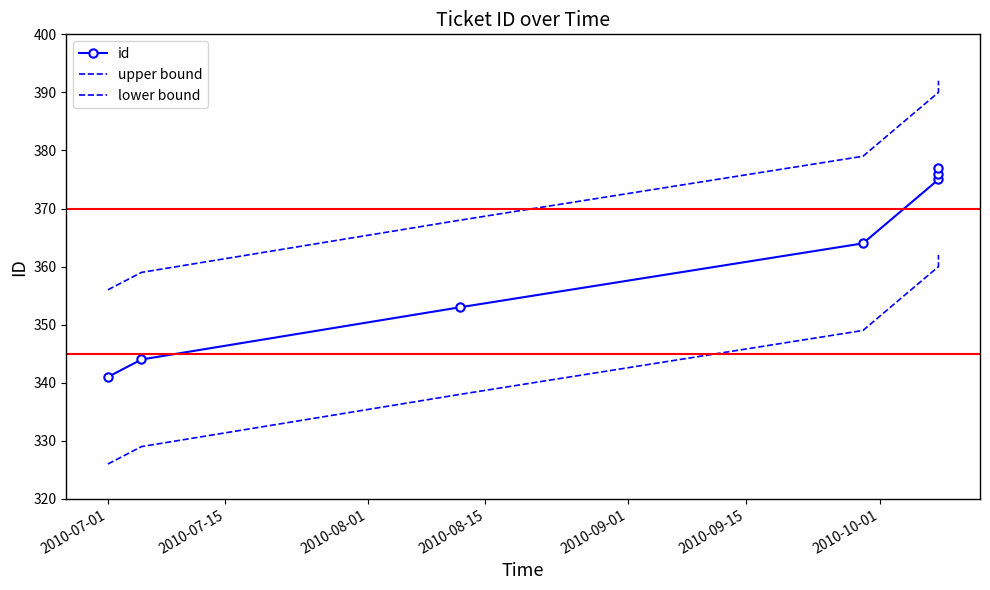

What is the total value across all series at 2010-08-01?

1059